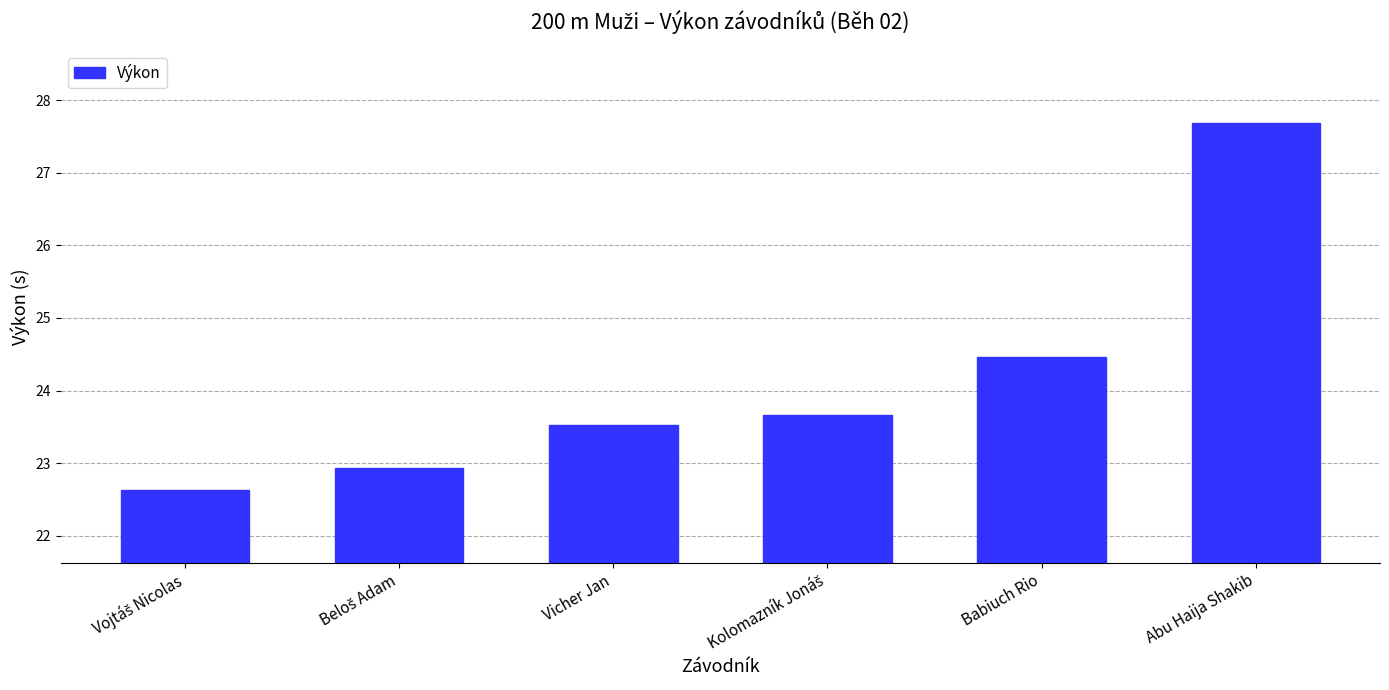

What position from the left is Babiuch Rio?

5